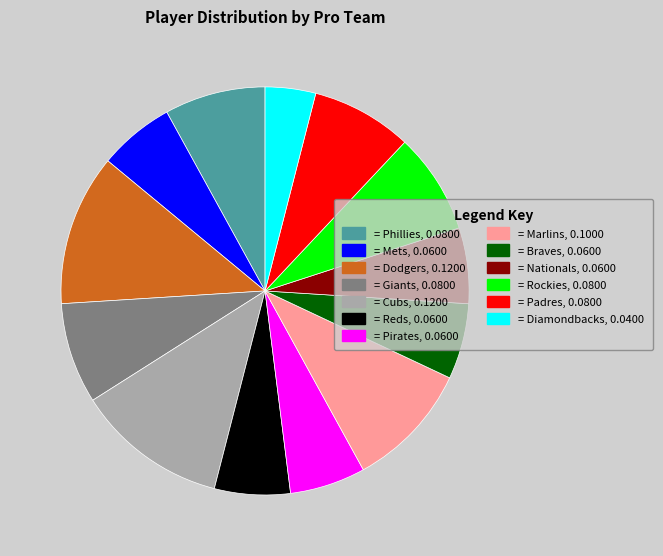

The = Braves, 0.0600 slice represents 6% of the pie. True or false?

True